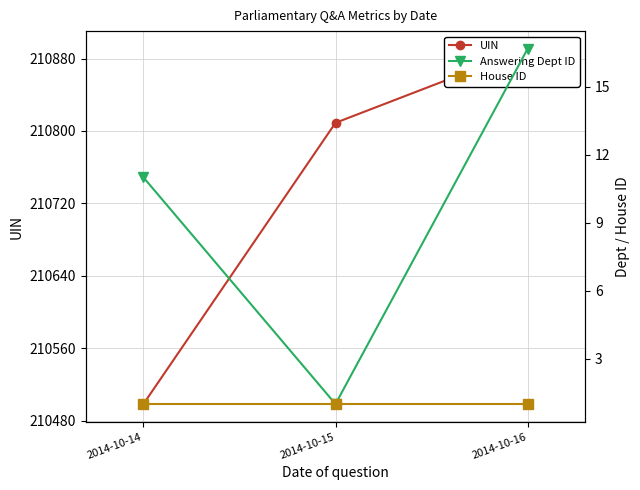

Reading left to right, list all the values displayed in this chart.

UIN: 2014-10-14=210498.5	2014-10-15=210809.0	2014-10-16=210890.7
Answering Dept ID: 2014-10-14=11.0	2014-10-15=1.0	2014-10-16=16.7
House ID: 2014-10-14=1.0	2014-10-15=1.0	2014-10-16=1.0